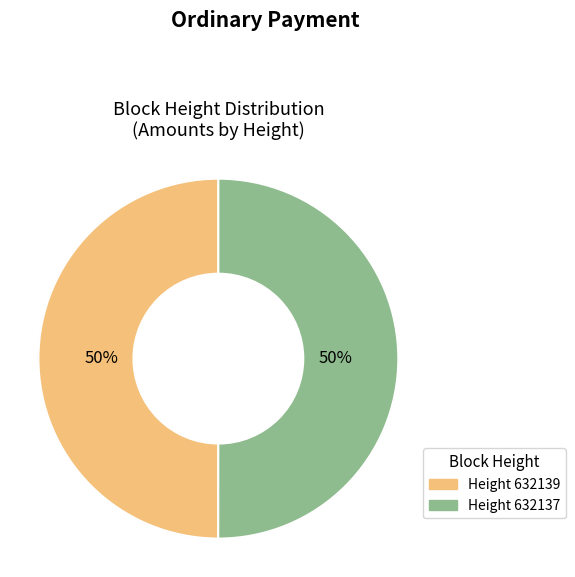

To the nearest percent, what is the average slice percentage?

50%